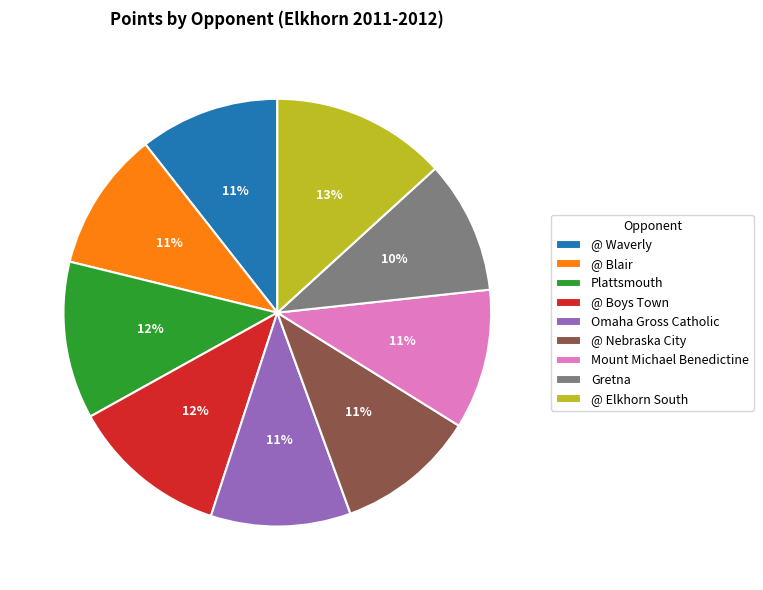

What is the smallest slice in the pie chart?

Gretna